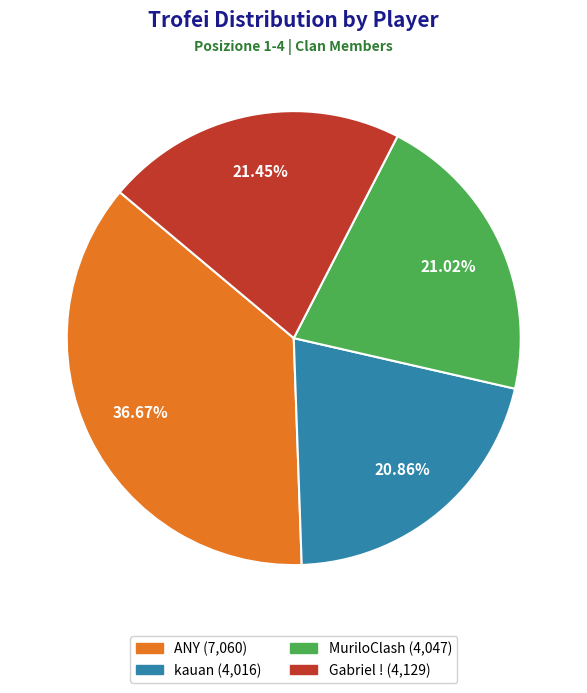

Which has a higher value, kauan or ANY?

ANY